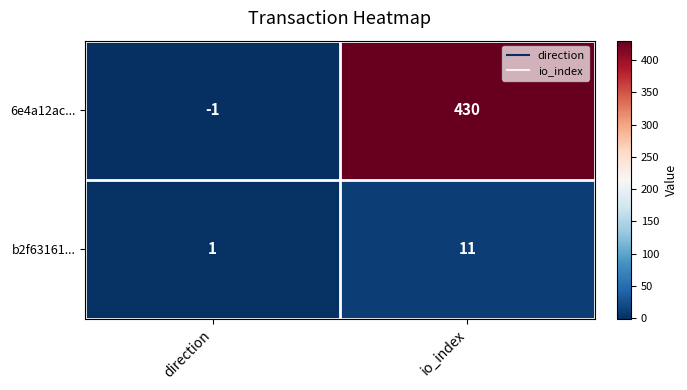

Rank the series at direction from lowest to highest value.

6e4a12ac..., b2f63161...